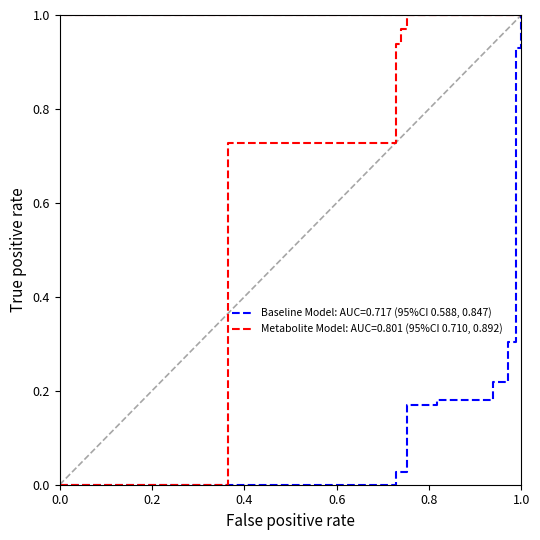

How many positive values are there?

26